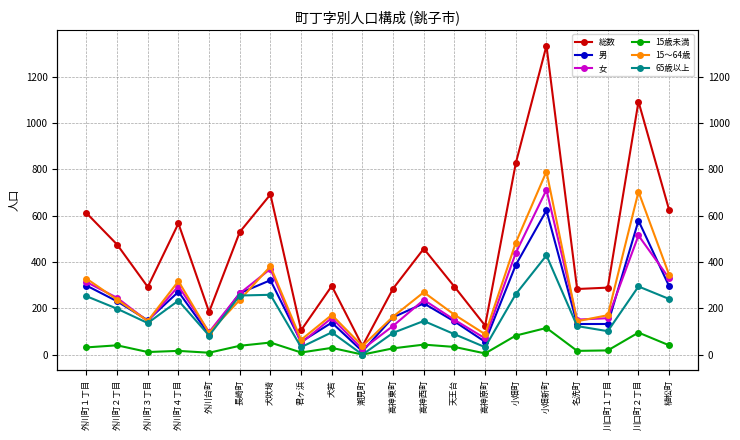

How many interior local peaks does the 15歳未満 series have?

7